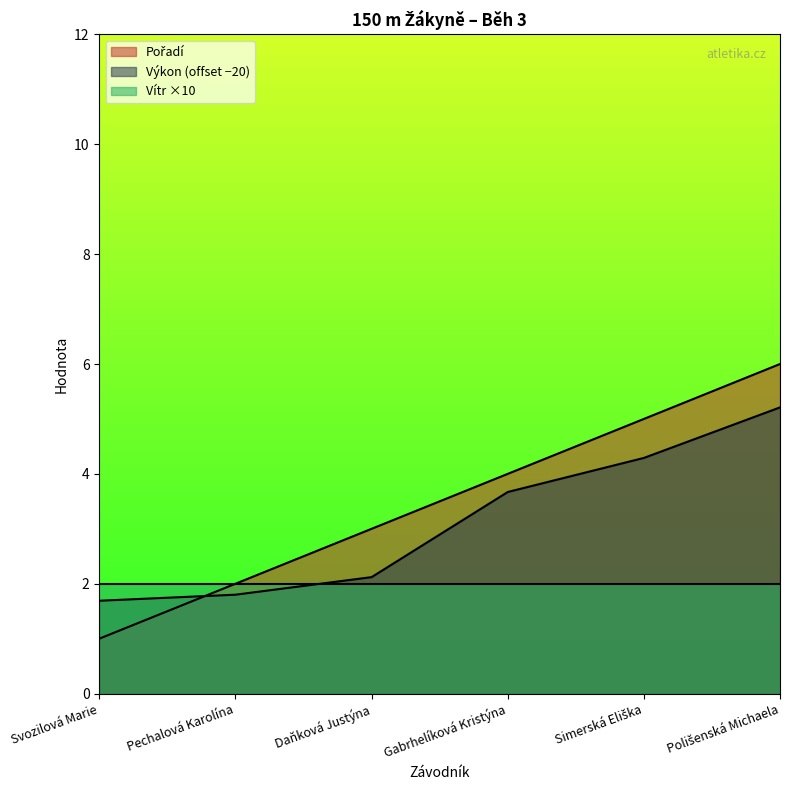

How many data points in Výkon are above 3?

3